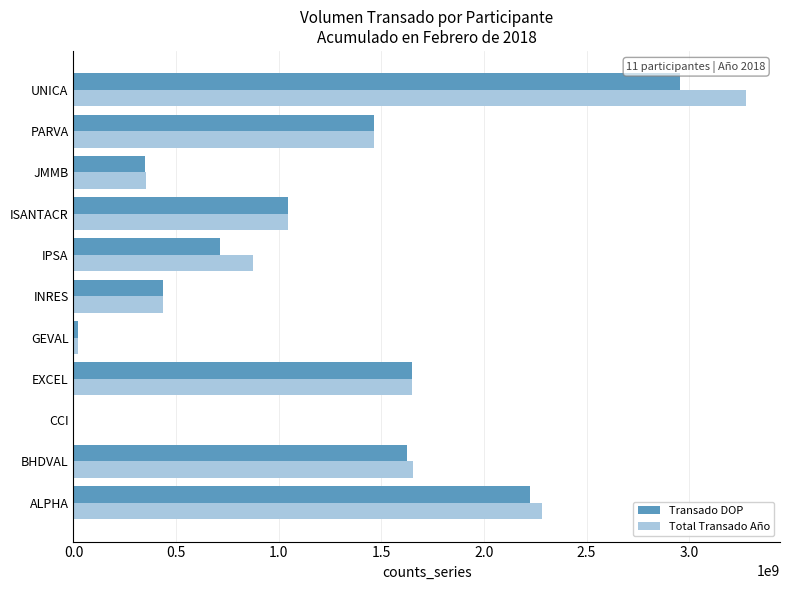

The value of Transado DOP at INRES is 435867156.3. True or false?

True